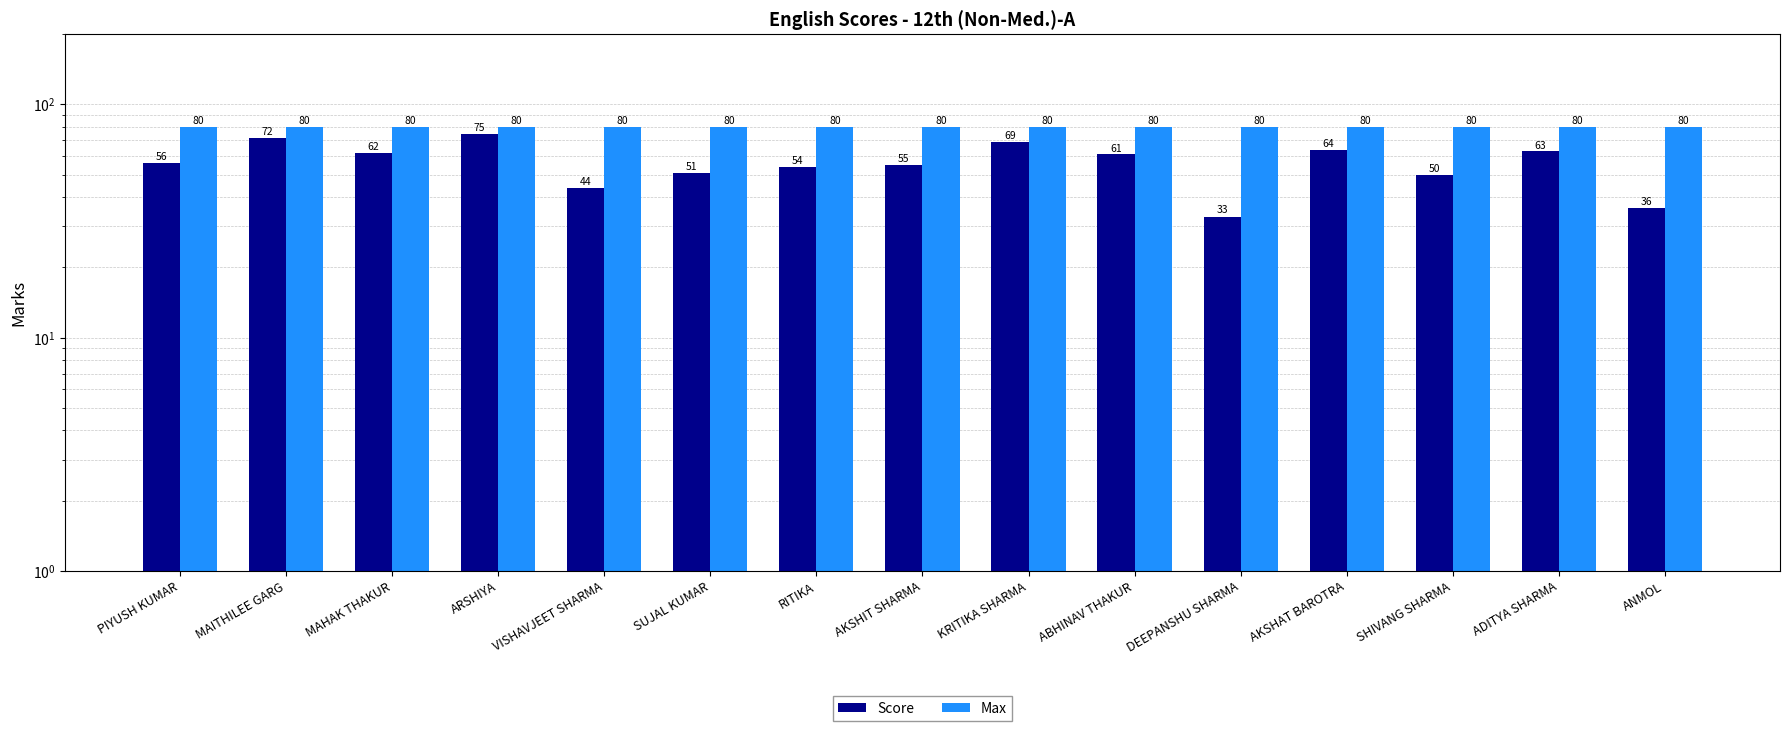

The Max series shows 80 at ADITYA SHARMA. True or false?

True